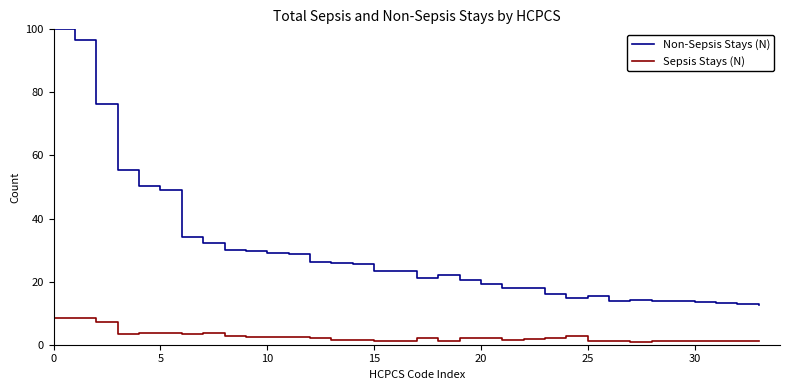

Which series has the largest total across all categories?

Non-Sepsis Stays (N)